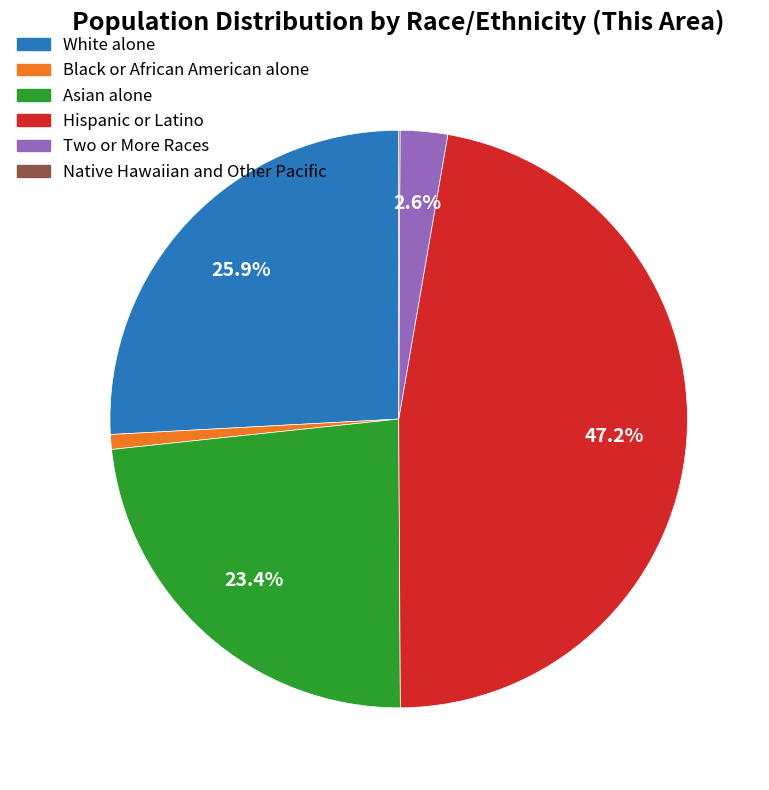

Which slice is the largest?

Hispanic or Latino